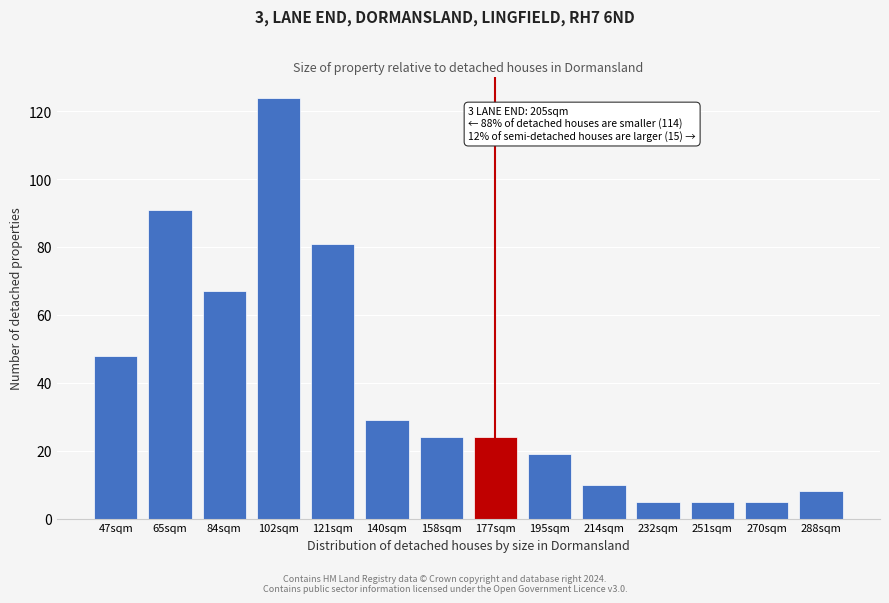

Reading left to right, what are all the values shown in this chart?

48	91	67	124	81	29	24	24	19	10	5	5	5	8